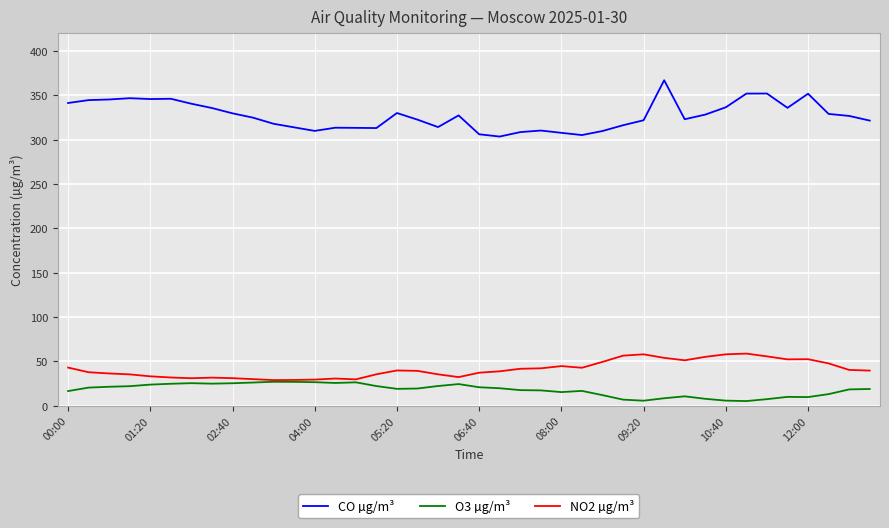

Rank the series by their maximum value, from lowest to highest.

O3 µg/m³, NO2 µg/m³, CO µg/m³